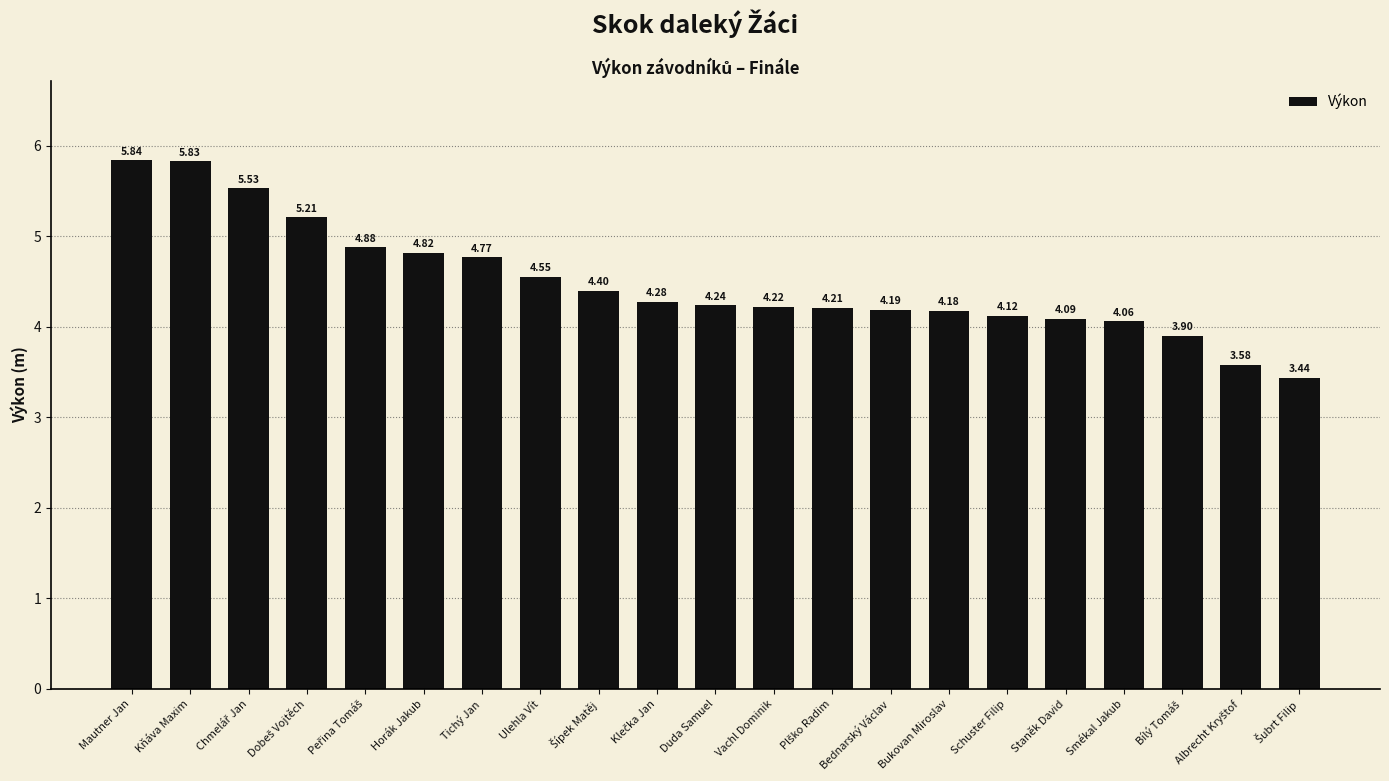

What is the difference between the maximum and second lowest values?

2.3